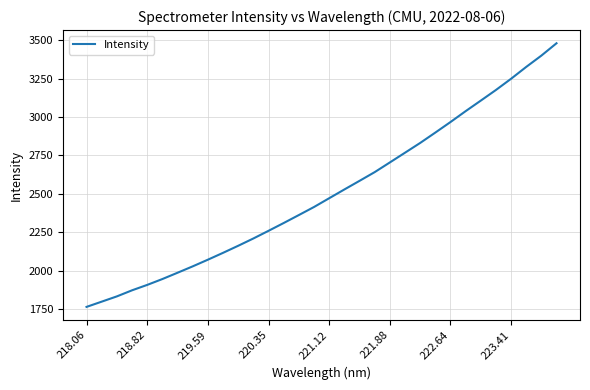

What is the minimum value shown in the chart?

1765.8